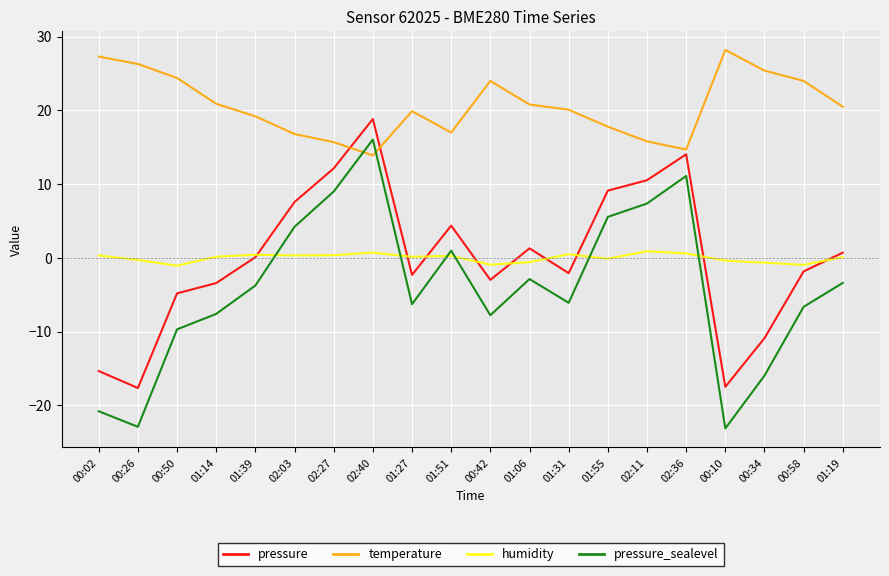

What are all the series names shown in the legend?

pressure, temperature, humidity, pressure_sealevel